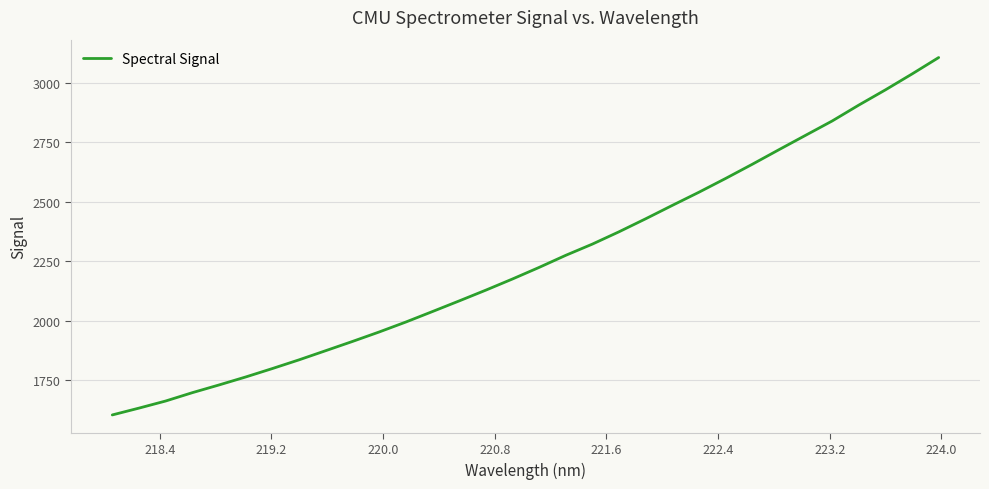

What is the smallest value displayed?

1605.1